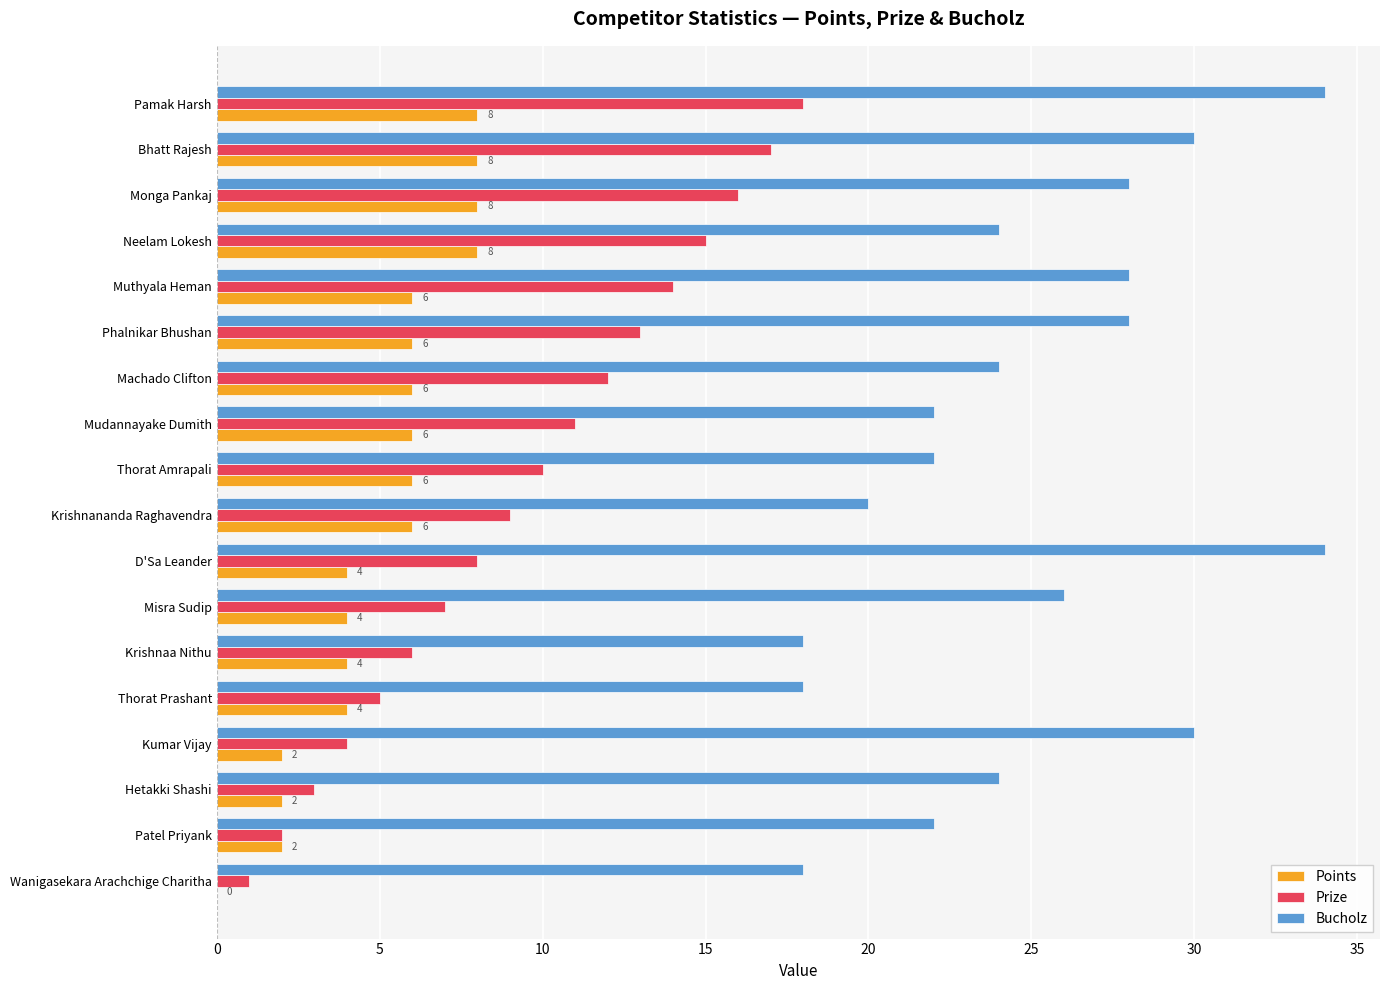

What is the sum of the Prize values at Mudannayake Dumith and Thorat Amrapali?

21